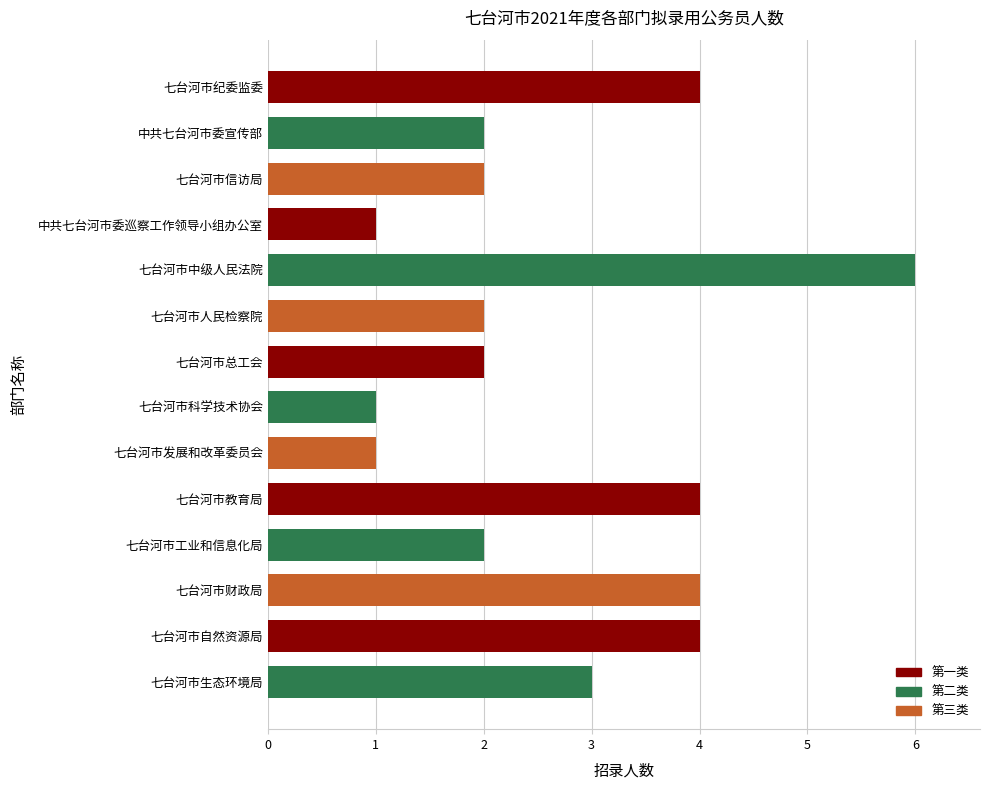

Count the values in the range 2 to 4.

10